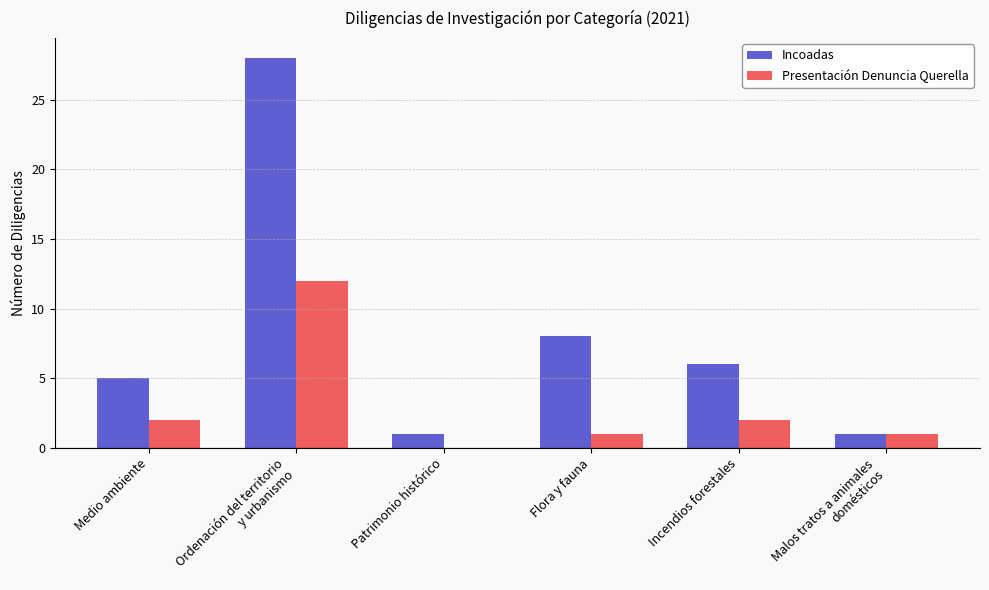

True or false: Incoadas has a value of 1 at Malos tratos a animales
domésticos.

True